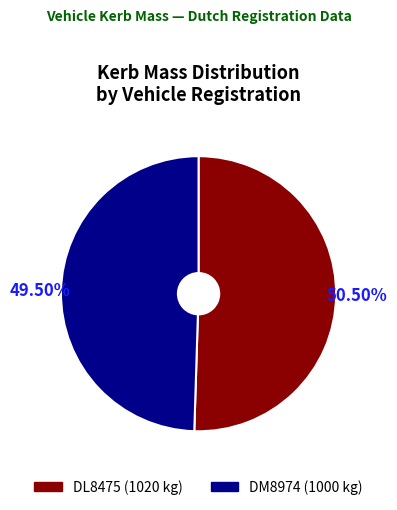

How much of the chart is everything except DM8974?

50.5%